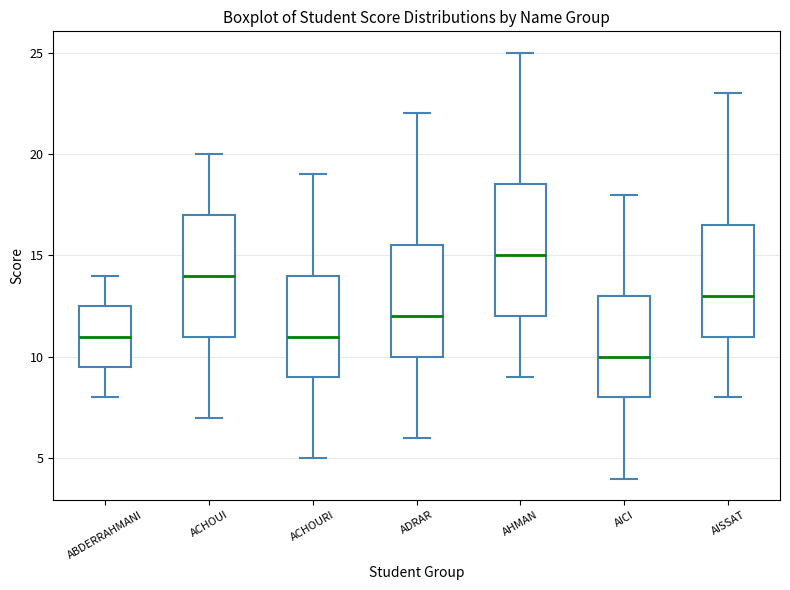

Which box is the tallest, from its lower edge to its upper edge?

AHMAN